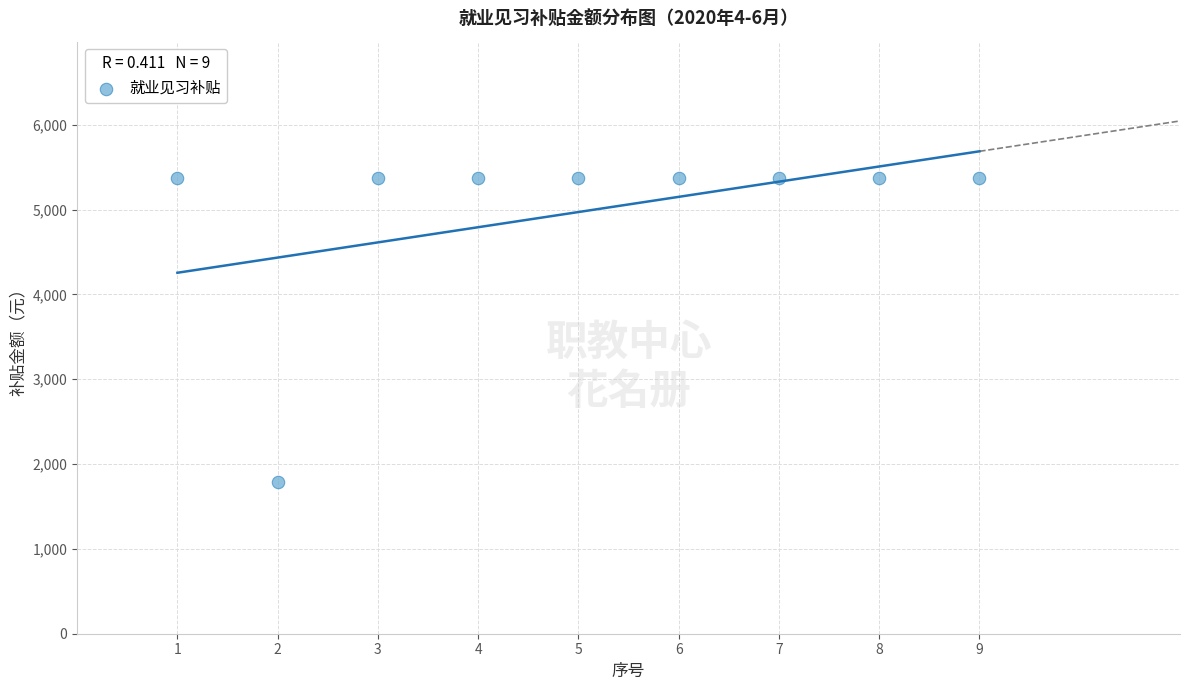

What is the average X value?

5